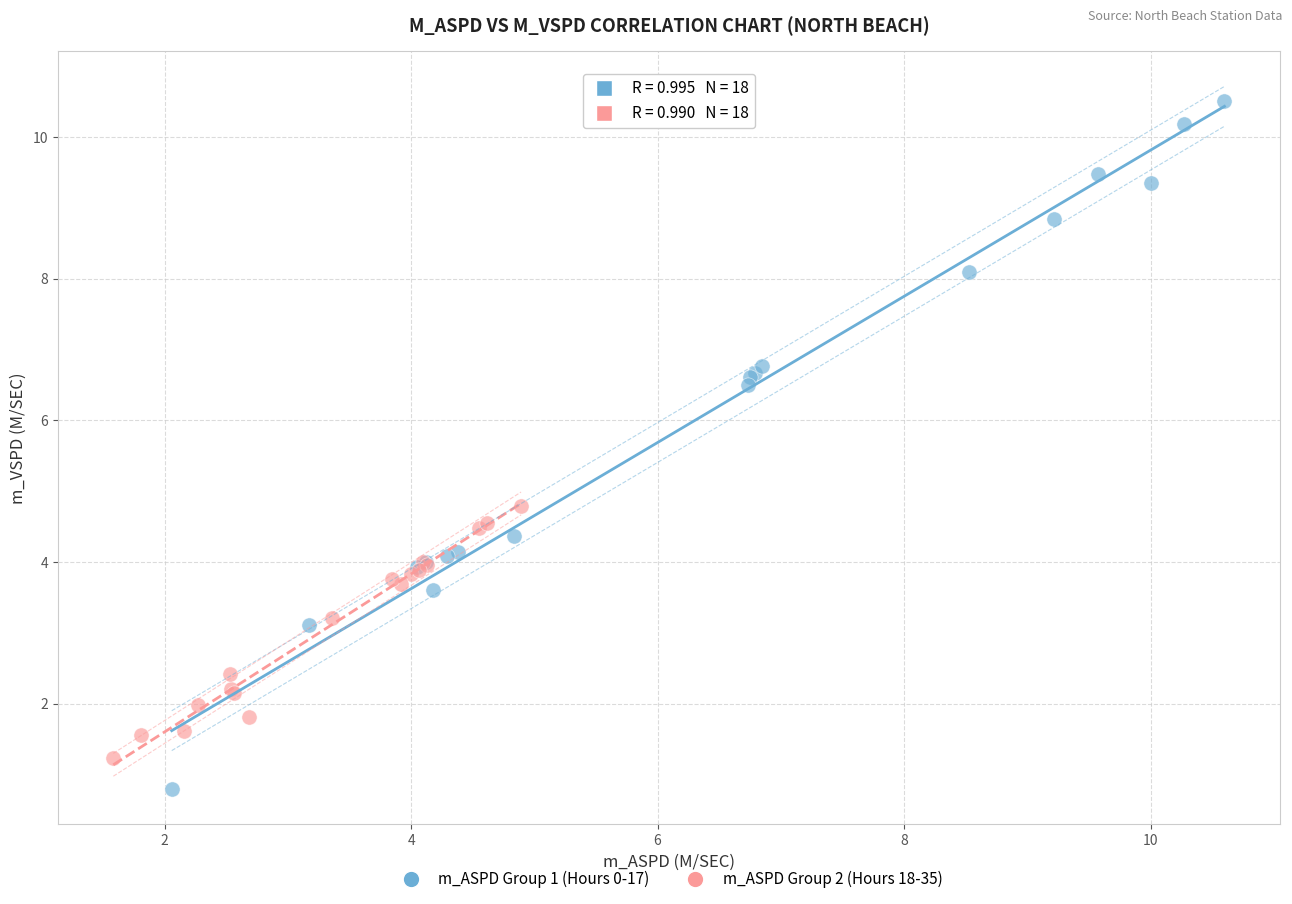

What are all the series names shown in the legend?

m_ASPD Group 1 (Hours 0-17), m_ASPD Group 2 (Hours 18-35)